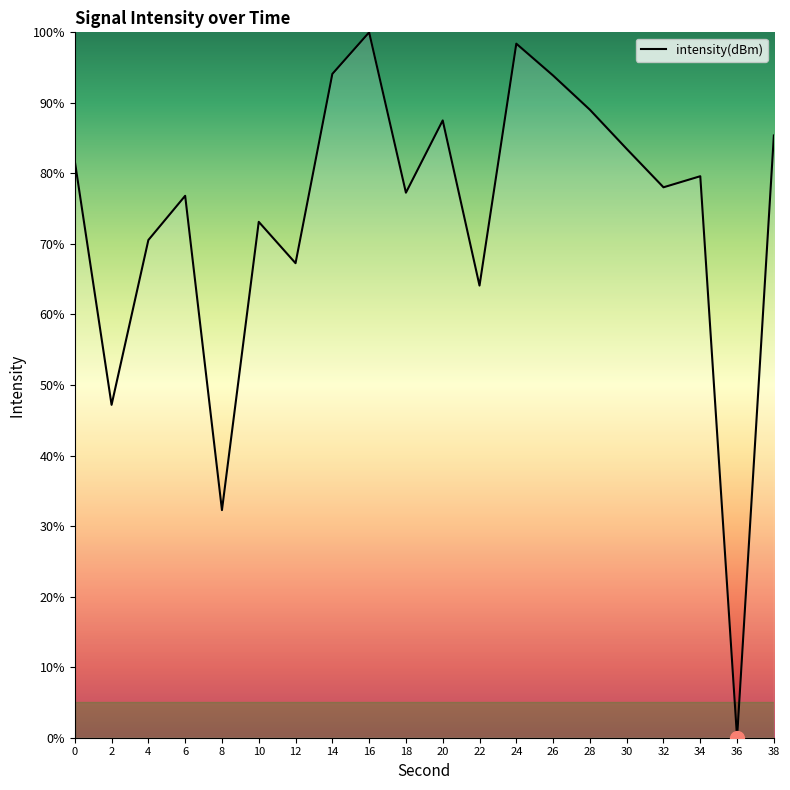

Count the number of categories in the chart.

20